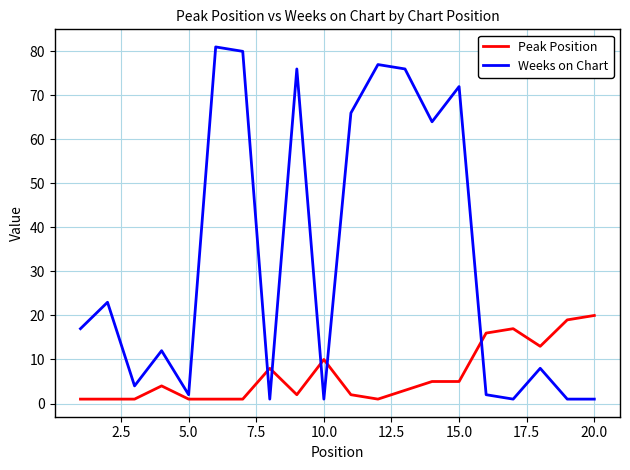

How many categories are shown in the chart?

20